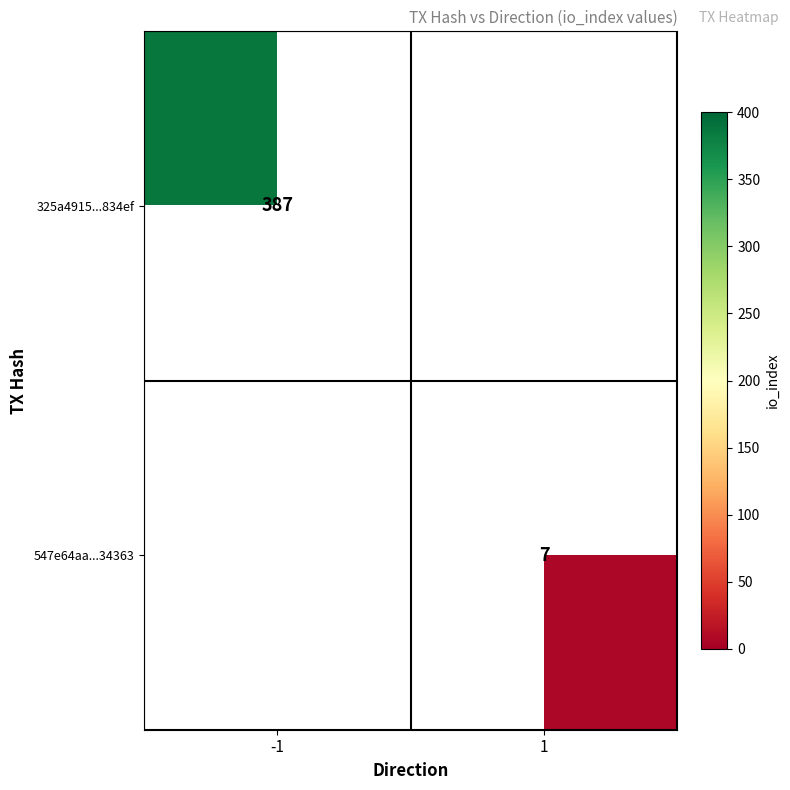

Is it true that 325a4915...834ef equals 204 at -1?

False